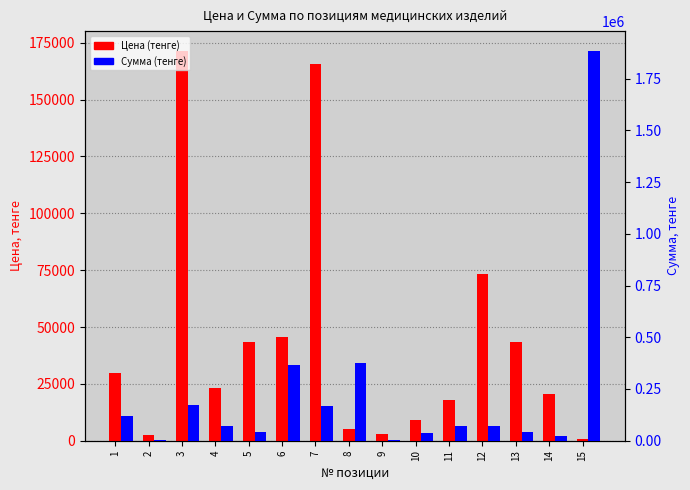

At how many categories does at least one series exceed 118002?

6